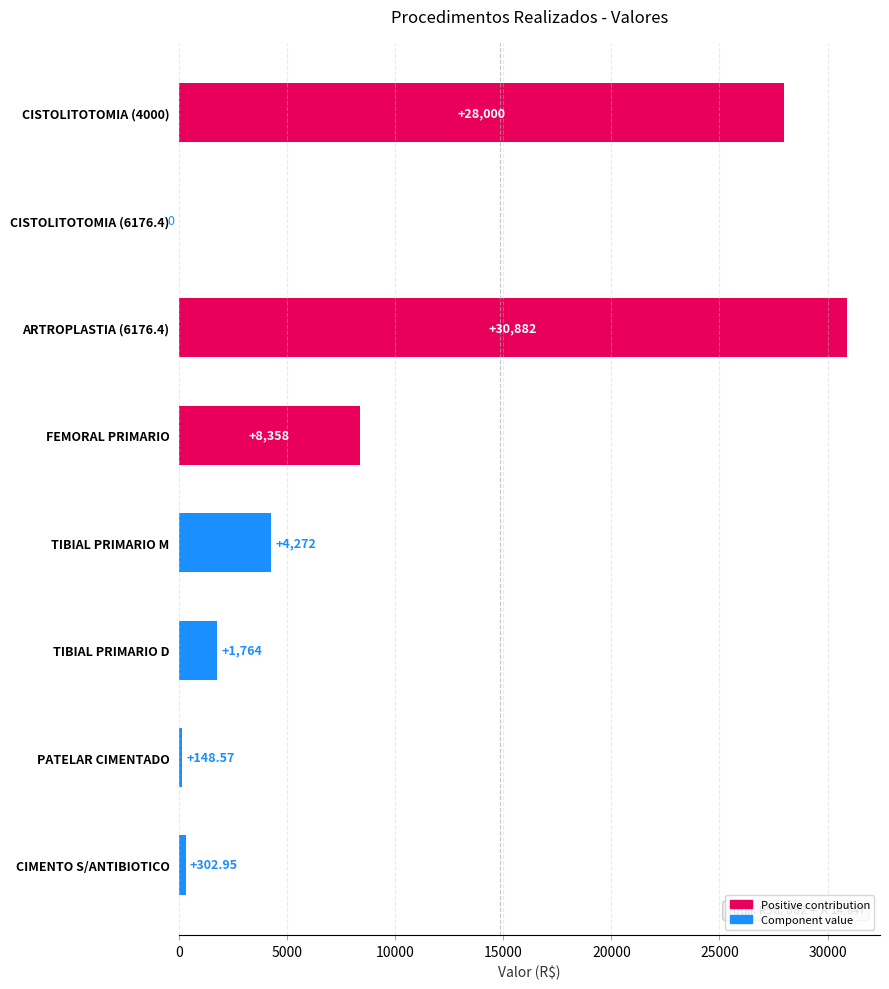

Approximately how many times larger is the value at TIBIAL PRIMARIO M compared to FEMORAL PRIMARIO?

0.5